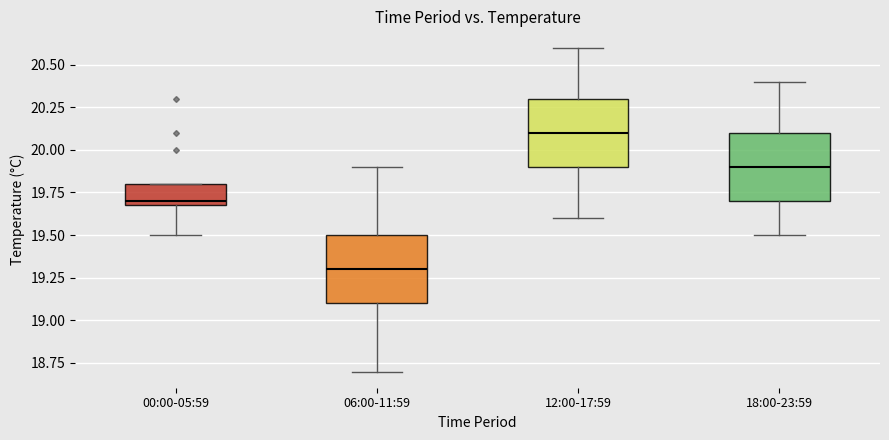

Reading left to right, transcribe this box plot: for each box, give where its median line is, the range the box spans, and where its two whiskers end, as read against the y-axis. The values are not printed on the chart, so give them approximately, as read against the axis.

00:00-05:59: median 19.7 (just above the box's lower edge), box 19.7 to 19.8, whiskers 19.5 to 19.8
06:00-11:59: median 19.3, box 19.1 to 19.5, whiskers 18.7 to 19.9
12:00-17:59: median 20.1, box 19.9 to 20.3, whiskers 19.6 to 20.6
18:00-23:59: median 19.9, box 19.7 to 20.1, whiskers 19.5 to 20.4